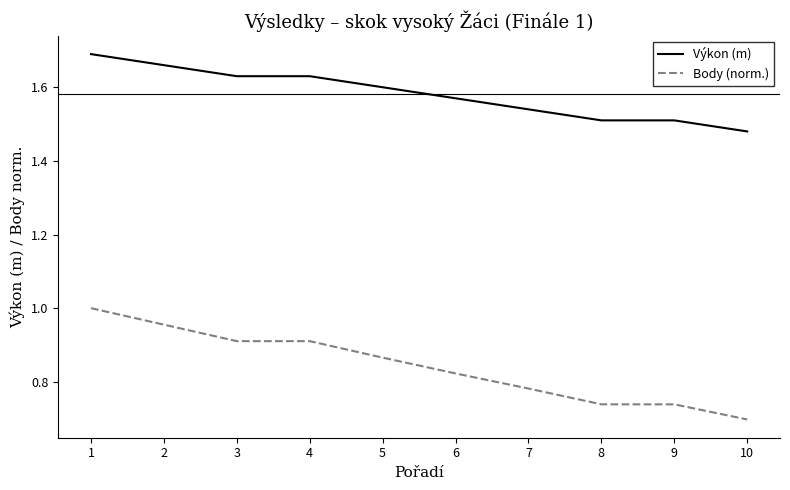

How many categories are shown in the chart?

10